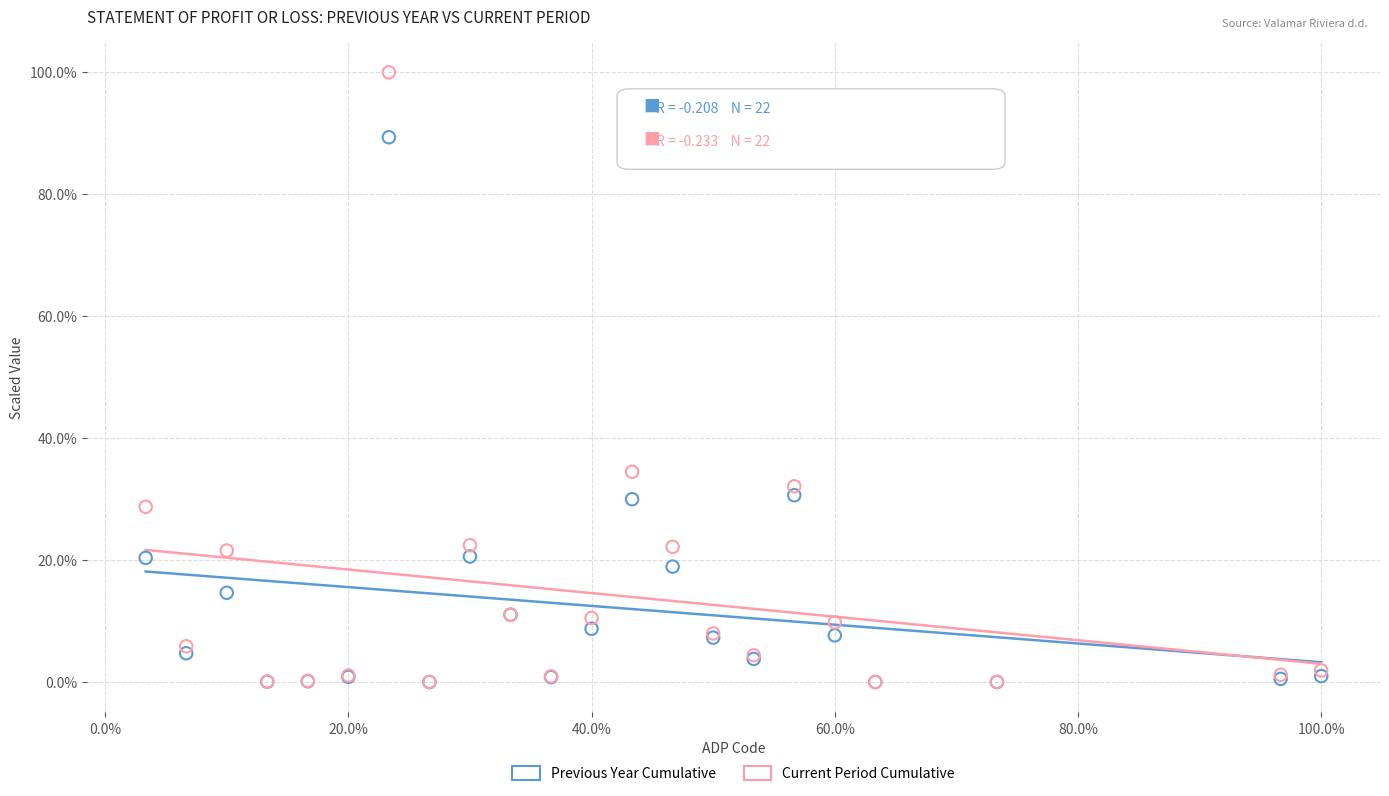

Which series reaches the maximum Y coordinate?

Current Period Cumulative